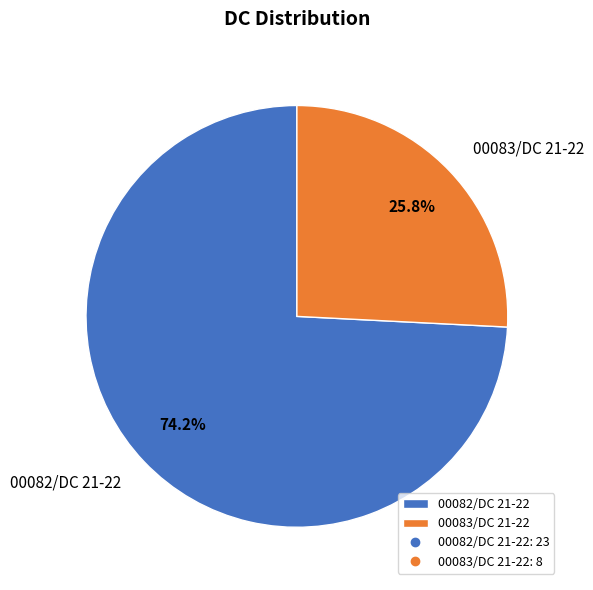

Does any single category account for the majority?

Yes